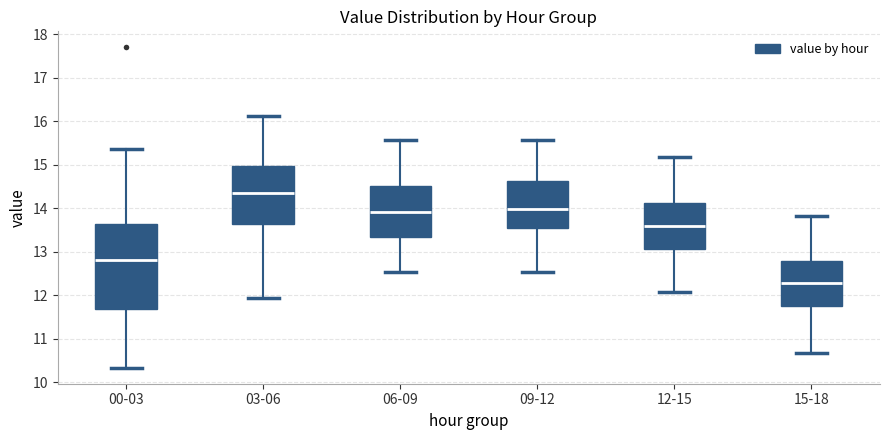

Reading left to right, transcribe this box plot: for each box, give where its median line is, the range the box spans, and where its two whiskers end, as read against the y-axis. The values are not printed on the chart, so give them approximately, as read against the axis.

00-03: median 12.8, box 11.7 to 13.6, whiskers 10.3 to 15.4
03-06: median 14.4, box 13.6 to 15.0, whiskers 11.9 to 16.1
06-09: median 13.9, box 13.3 to 14.5, whiskers 12.5 to 15.6
09-12: median 14.0, box 13.5 to 14.6, whiskers 12.5 to 15.6
12-15: median 13.6, box 13.1 to 14.1, whiskers 12.1 to 15.2
15-18: median 12.3, box 11.7 to 12.8, whiskers 10.7 to 13.8